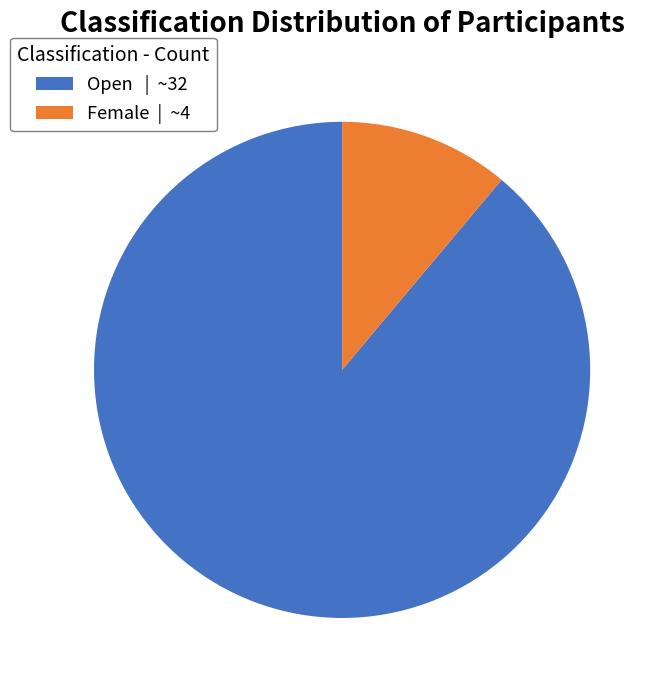

Is the sum of Female | ~4 and Open | ~32 greater than half?

Yes